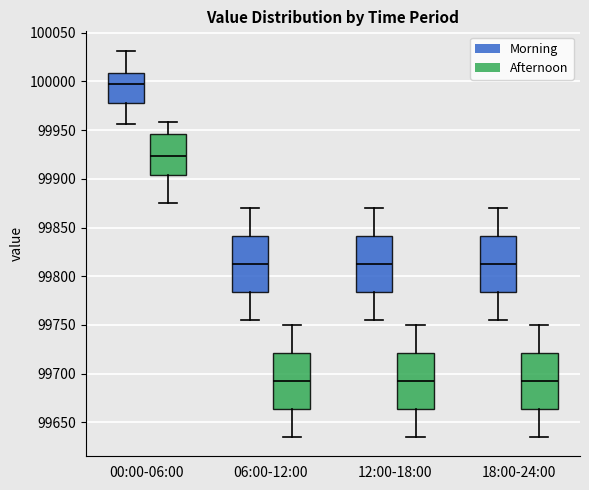

Reading left to right, transcribe this box plot: for each box, give where its median line is, the range the box spans, and where its two whiskers end, as read against the y-axis. The values are not printed on the chart, so give them approximately, as read against the axis.

00:00-06:00 (Morning): median 99995, box 99980 to 100010, whiskers 99955 to 100030
00:00-06:00 (Afternoon): median 99925, box 99905 to 99945, whiskers 99875 to 99960
06:00-12:00 (Morning): median 99815, box 99785 to 99840, whiskers 99755 to 99870
06:00-12:00 (Afternoon): median 99695, box 99665 to 99720, whiskers 99635 to 99750
12:00-18:00 (Morning): median 99815, box 99785 to 99840, whiskers 99755 to 99870
12:00-18:00 (Afternoon): median 99695, box 99665 to 99720, whiskers 99635 to 99750
18:00-24:00 (Morning): median 99815, box 99785 to 99840, whiskers 99755 to 99870
18:00-24:00 (Afternoon): median 99695, box 99665 to 99720, whiskers 99635 to 99750